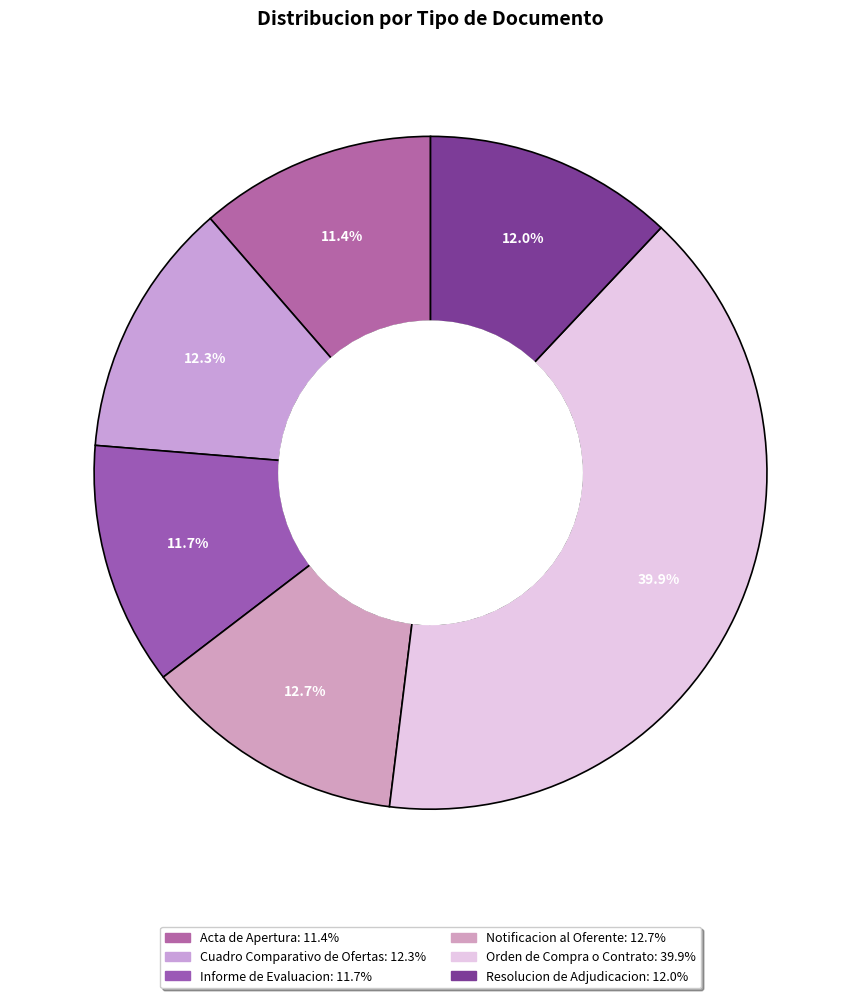

Approximately how many times larger is the value at Notificacion al Oferente compared to Cuadro Comparativo de Ofertas?

1.0